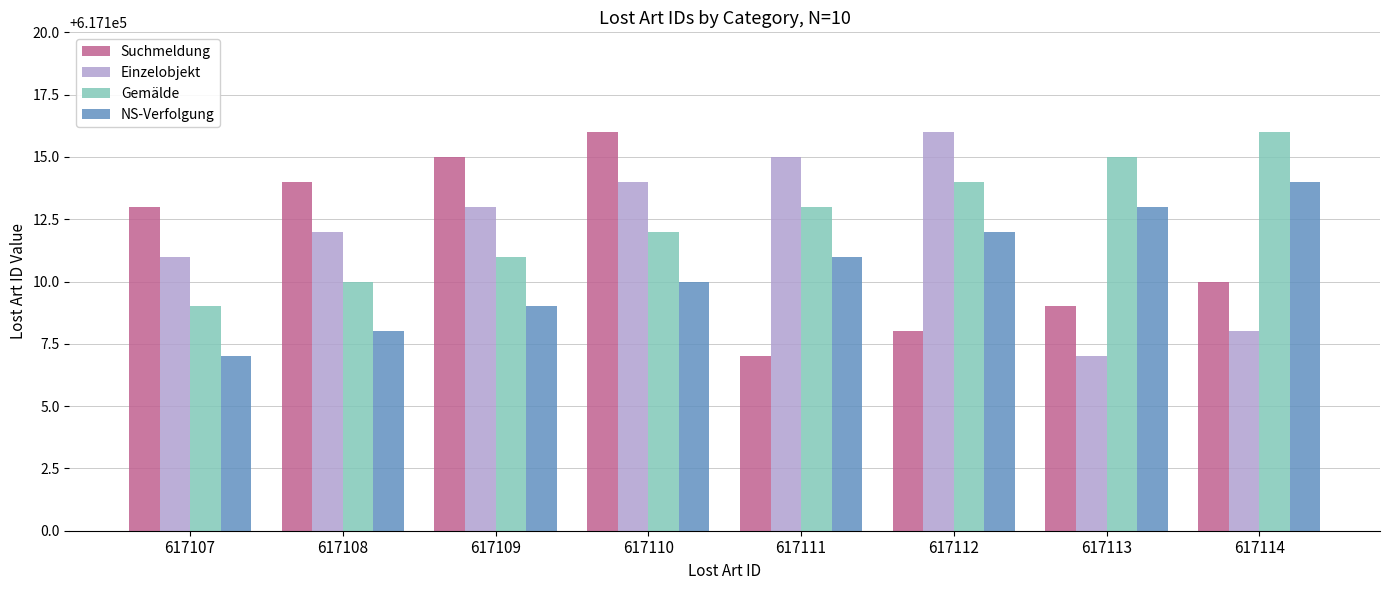

Reading left to right, list all the values displayed in this chart.

Suchmeldung: 617113	617114	617115	617116	617107	617108	617109	617110
Einzelobjekt: 617111	617112	617113	617114	617115	617116	617107	617108
Gemälde: 617109	617110	617111	617112	617113	617114	617115	617116
NS-Verfolgung: 617107	617108	617109	617110	617111	617112	617113	617114